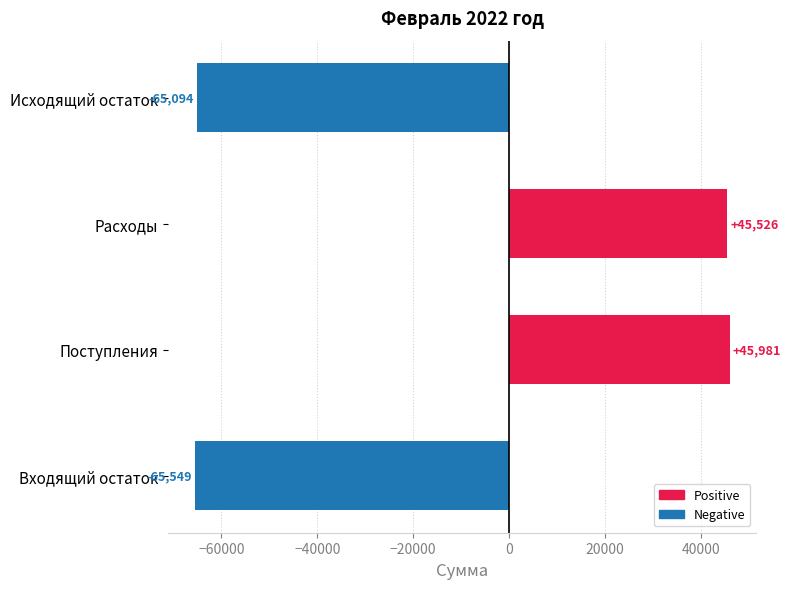

How many bars are there in total?

4